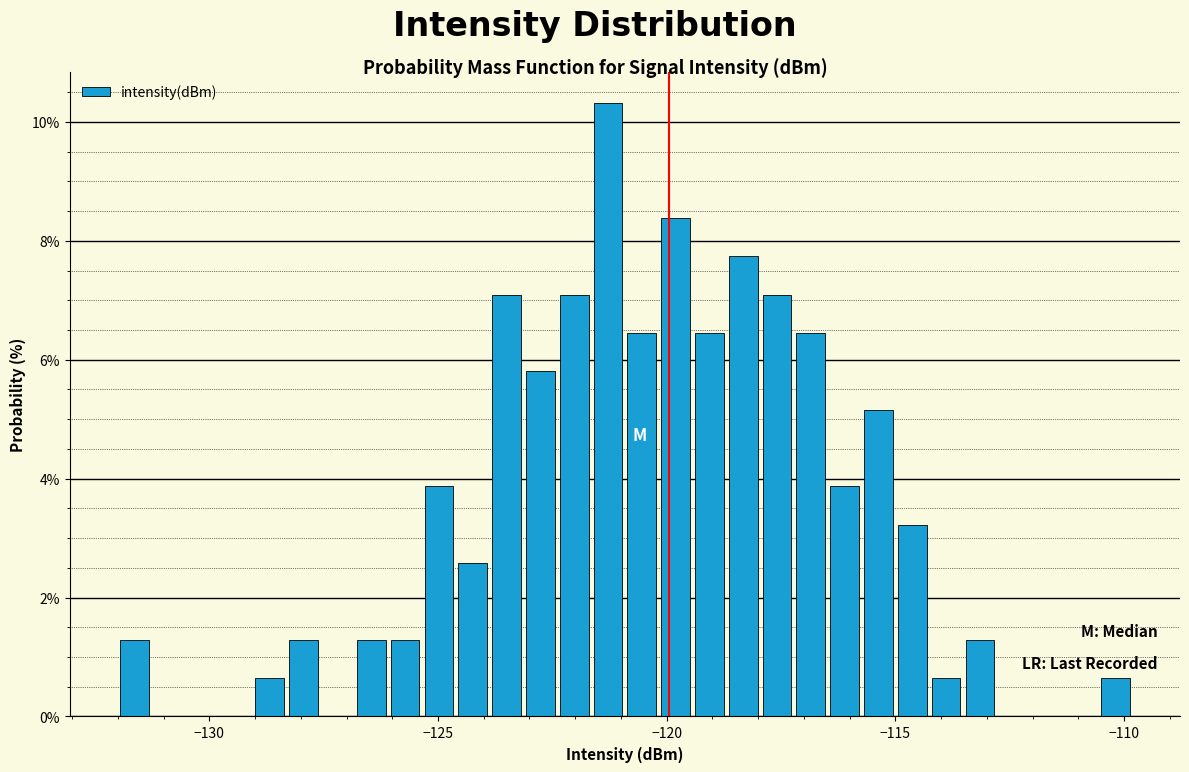

Read against the x-axis, roughly where is the centre of the tallest bar?

-121.5